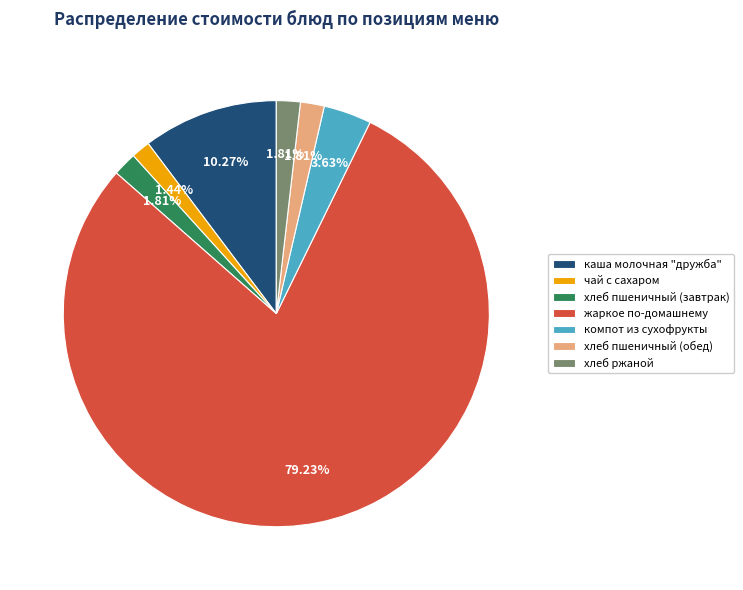

Does хлеб пшеничный (обед) account for over 50% of the chart?

No